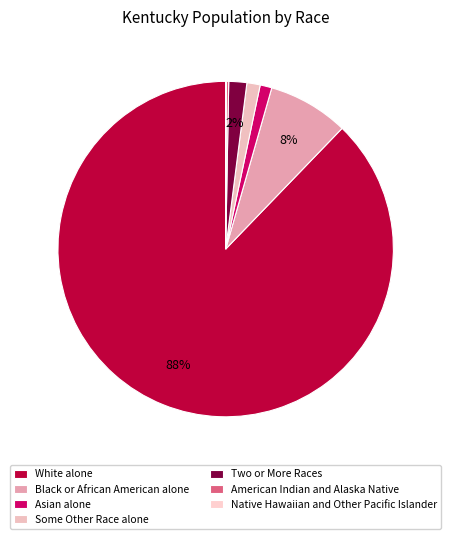

To the nearest percent, what is the average slice percentage?

14%